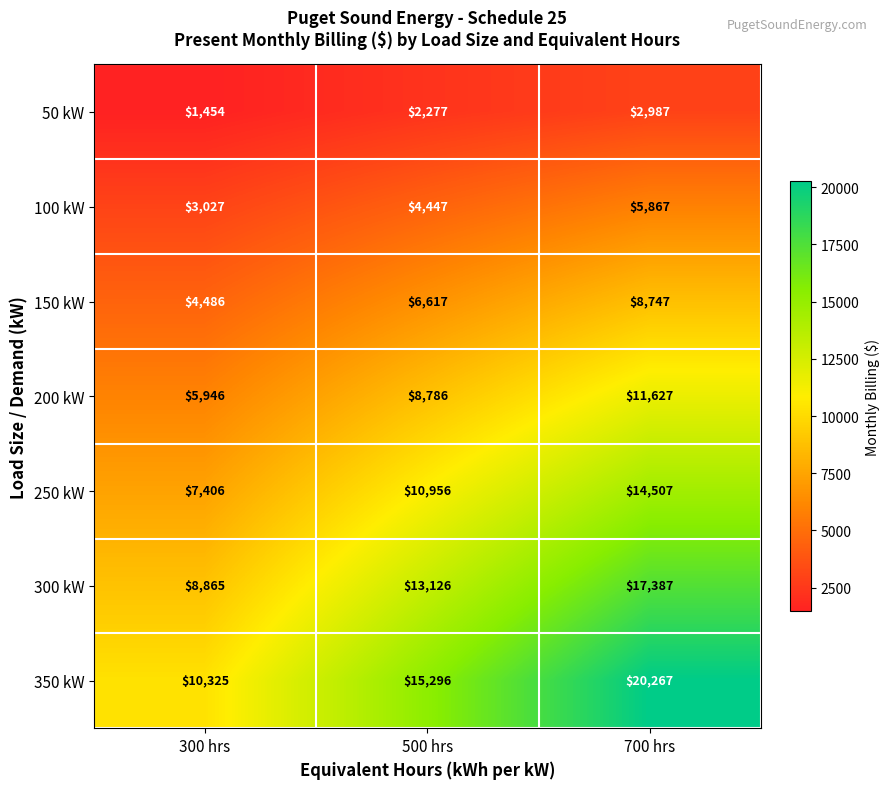

How many 50 kW values are between 1454 and 2987?

3